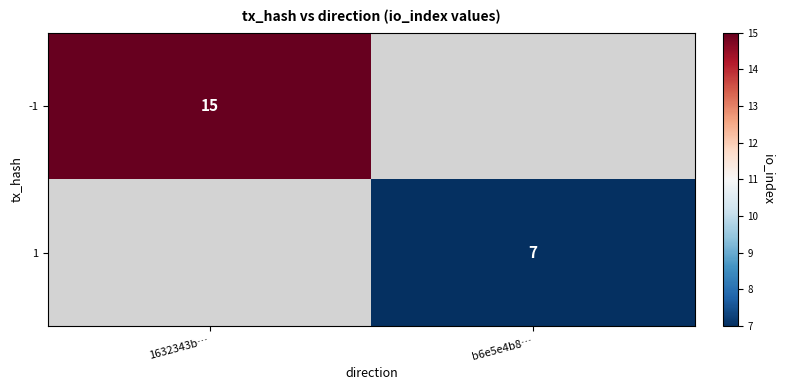

The value of -1 at 1632343b… is 9.1. True or false?

False